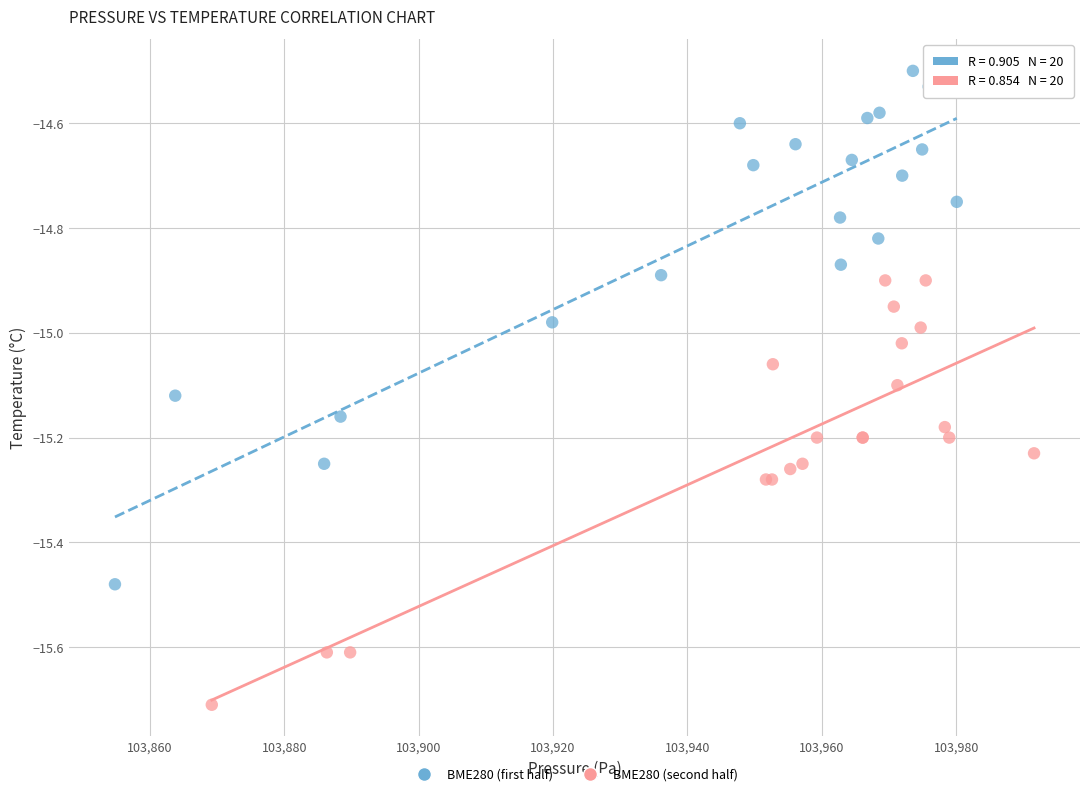

Which series has the largest Y range (max minus min)?

BME280 (first half)